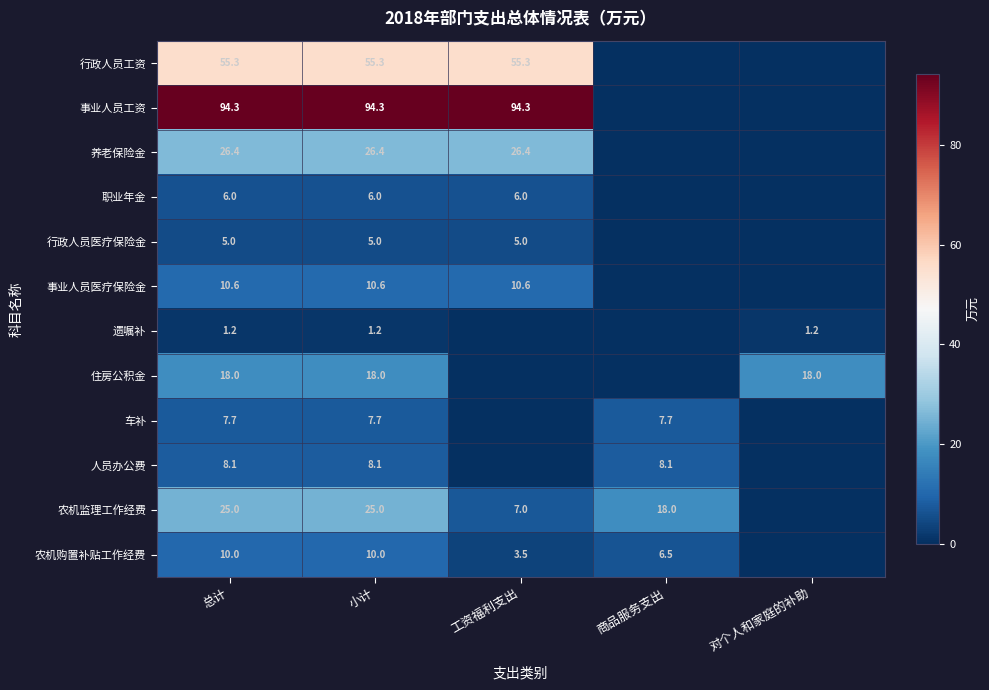

What is the sum of the 遗嘱补 values at 小计 and 对个人和家庭的补助?

2.4